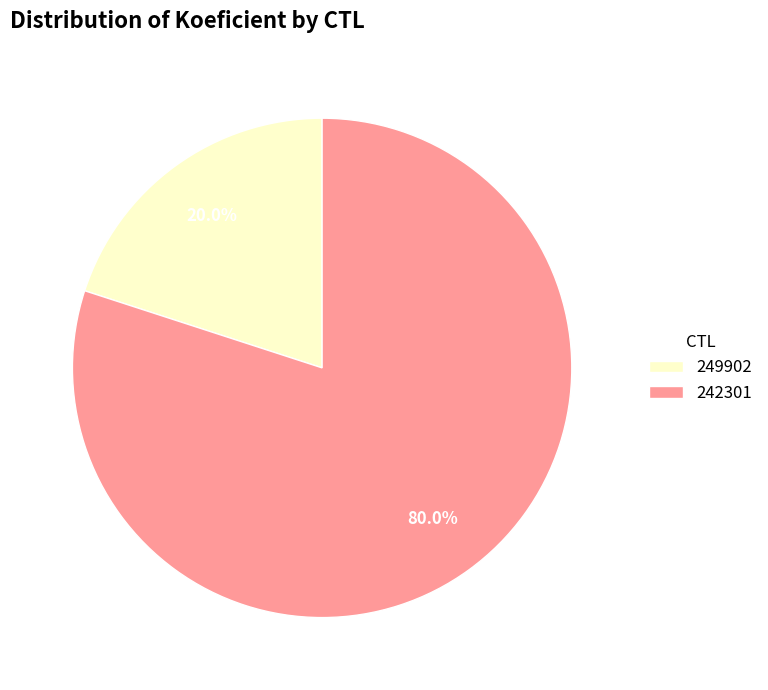

What percentage do 249902 and 242301 together represent?

100.0%